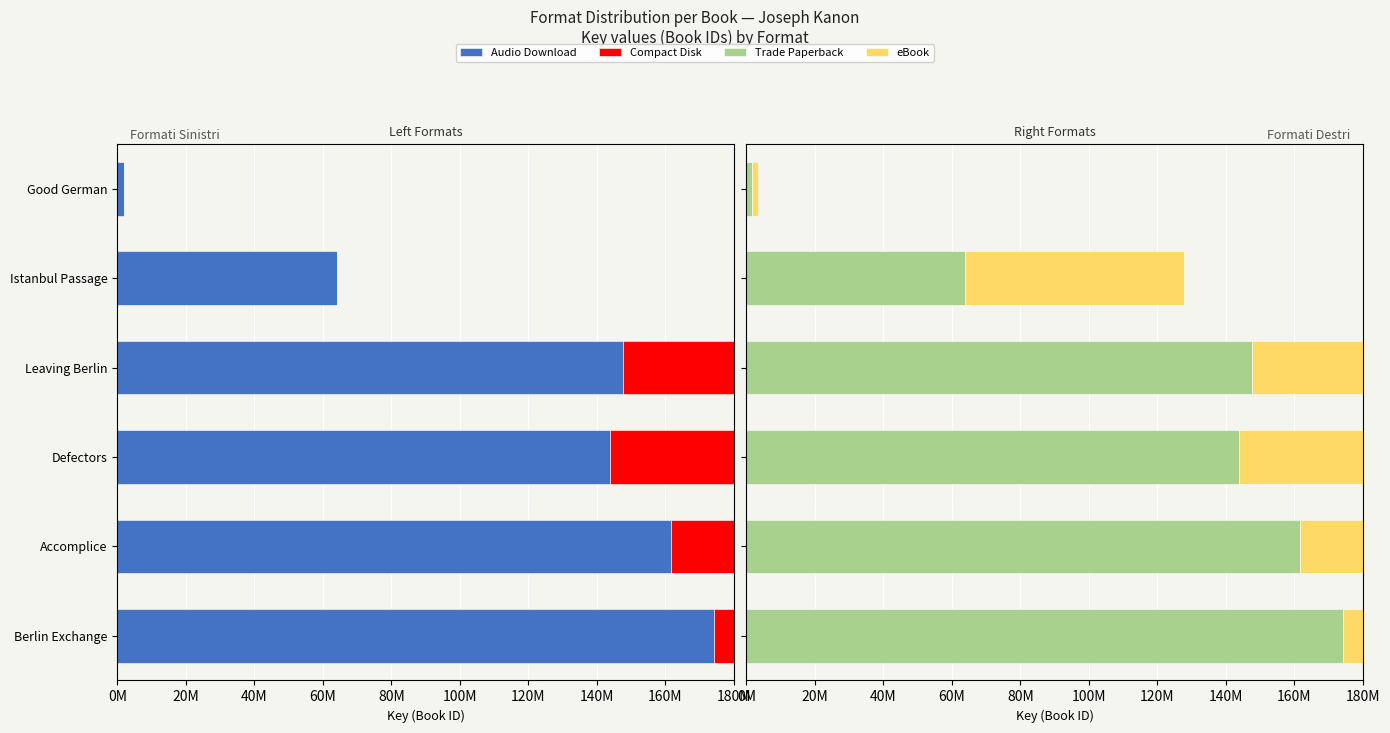

How many bars are there in total?

24